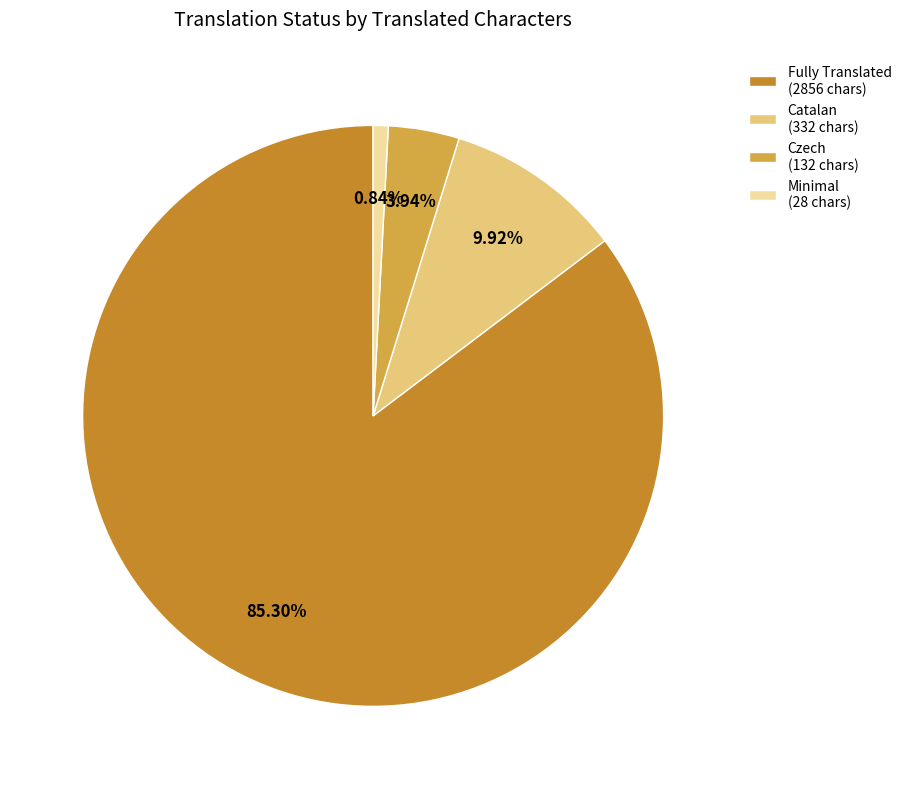

Do Fully Translated (2856 chars) and Catalan (332 chars) together represent more than half of the pie?

Yes